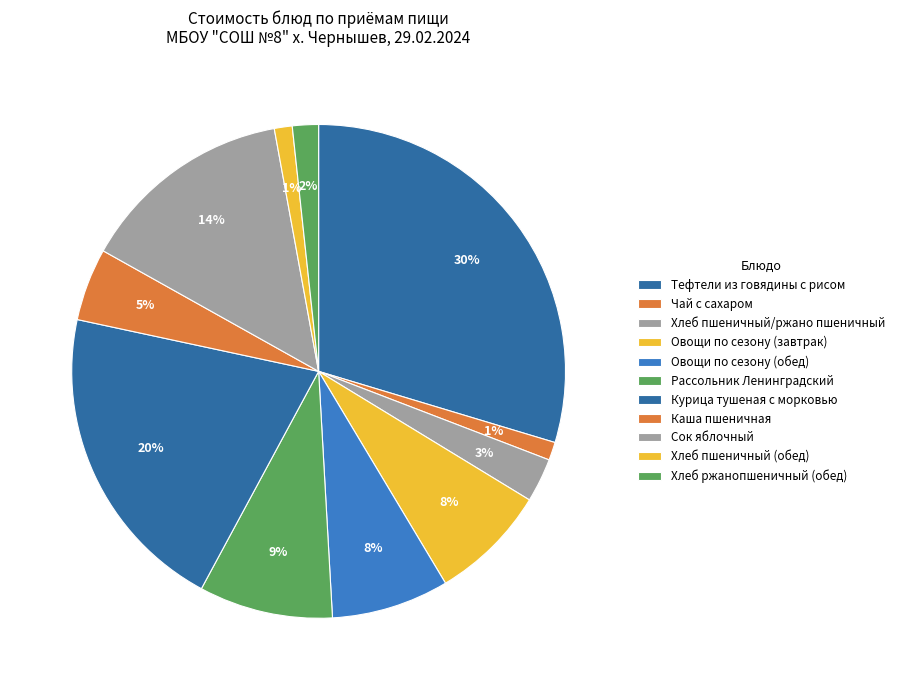

Count the number of slices in the pie.

11